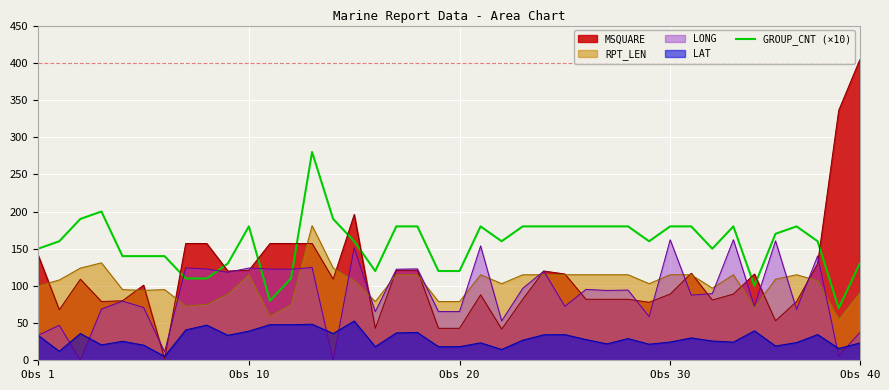

List the series in order of their peak value, lowest first.

LAT, LONG, RPT_LEN, GROUP_CNT (×10), MSQUARE